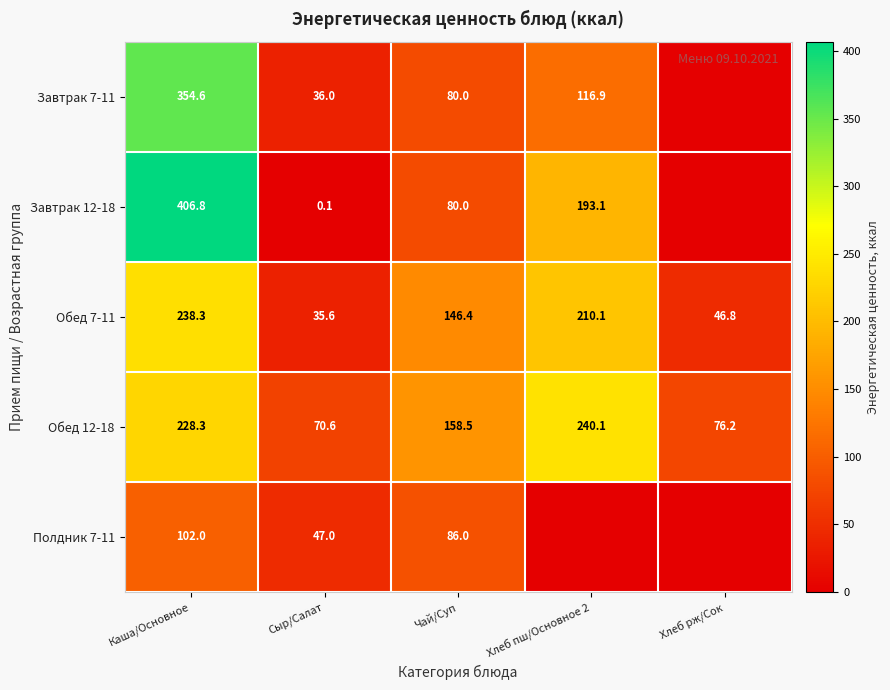

What is the approximate value of Обед 12-18 at Сыр/Салат?

70.6